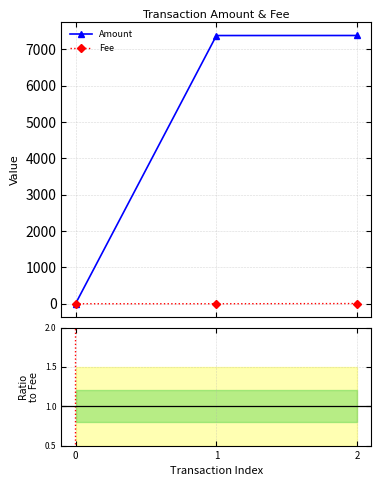

How many values in Amount/Fee are above zero?

2